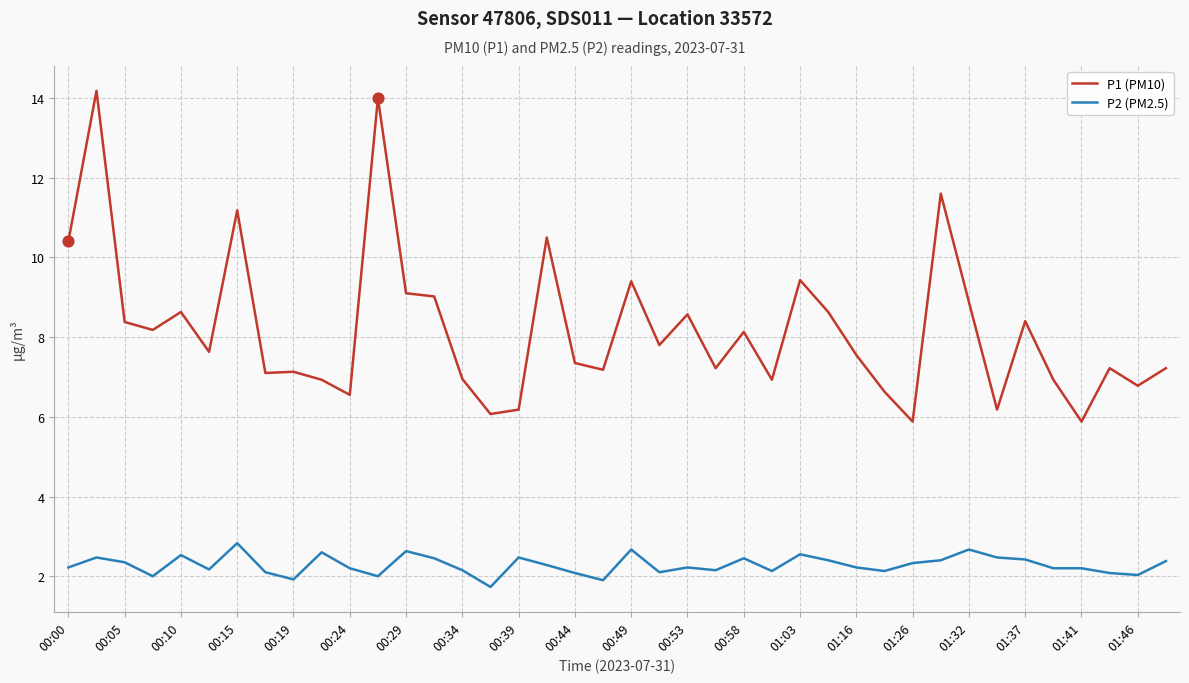

Which series has the largest total across all categories?

P1 (PM10)